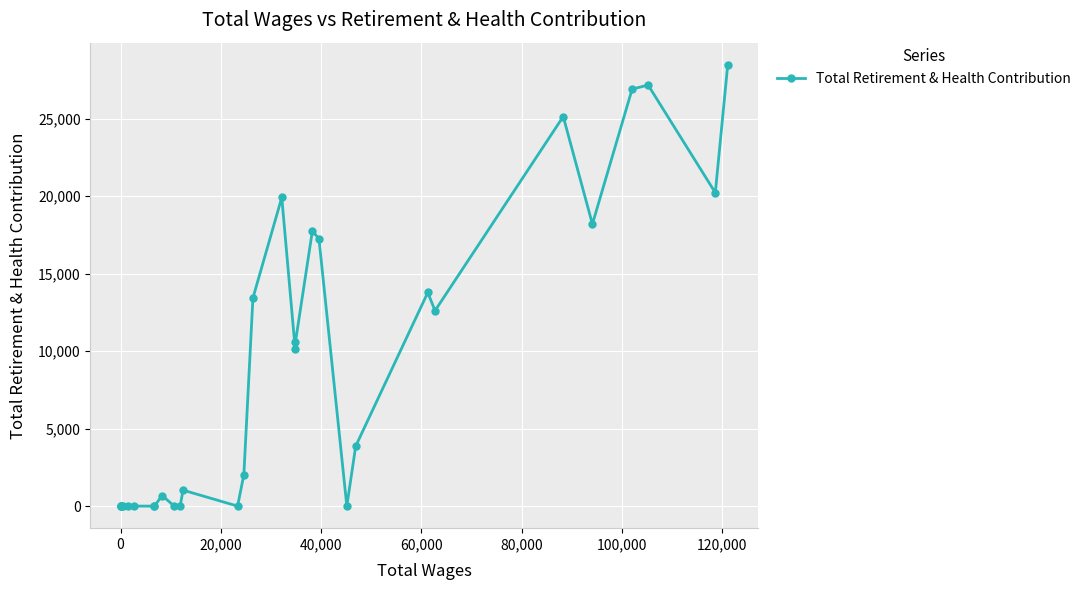

Reading left to right, list all the values displayed in this chart.

0	0	0	14	0	0	0	0	0	683	0	0	1028	0	2029	13420	19907	10158	10577	17726	17259	0	3869	13778	12604	25127	18191	26895	27158	20213	28468